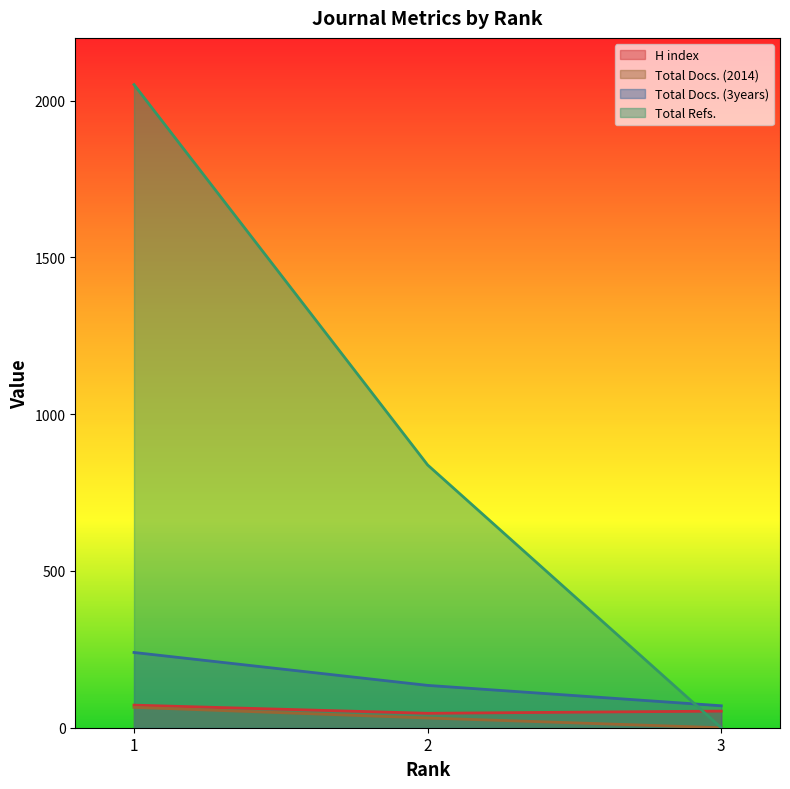

Where does the Total Docs. (3years) series first go above 135?

1